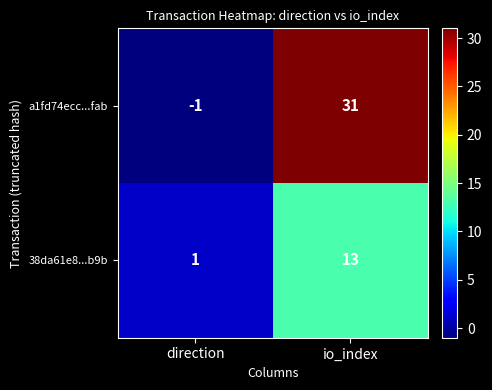

What is the total value across all series at io_index?

44